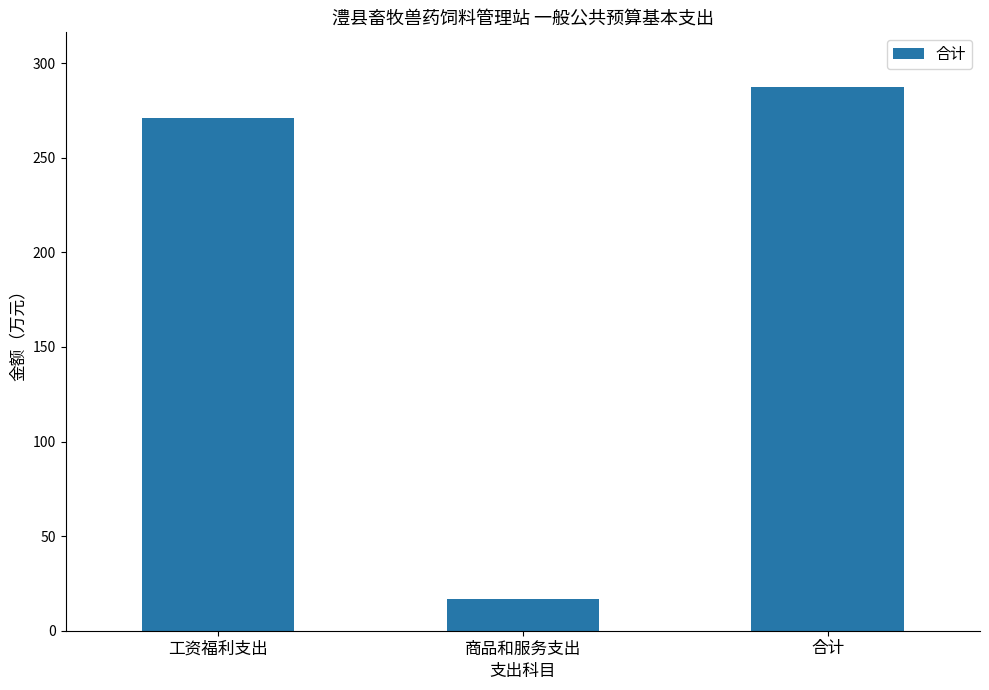

How many values are below 270?

1